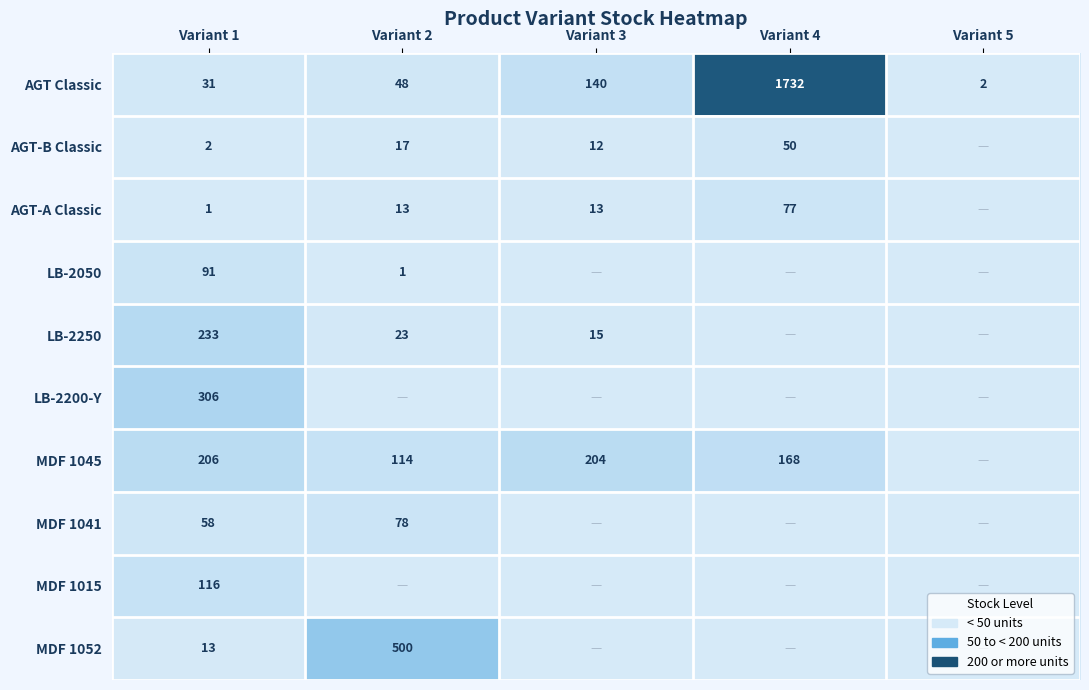

What is the sum of the LB-2250 values at Variant 2 and Variant 3?

38